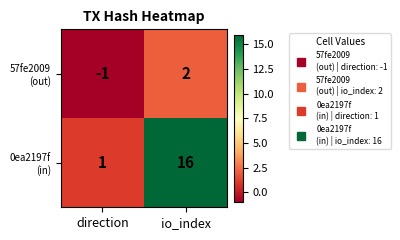

At how many categories does at least one series exceed 10?

1